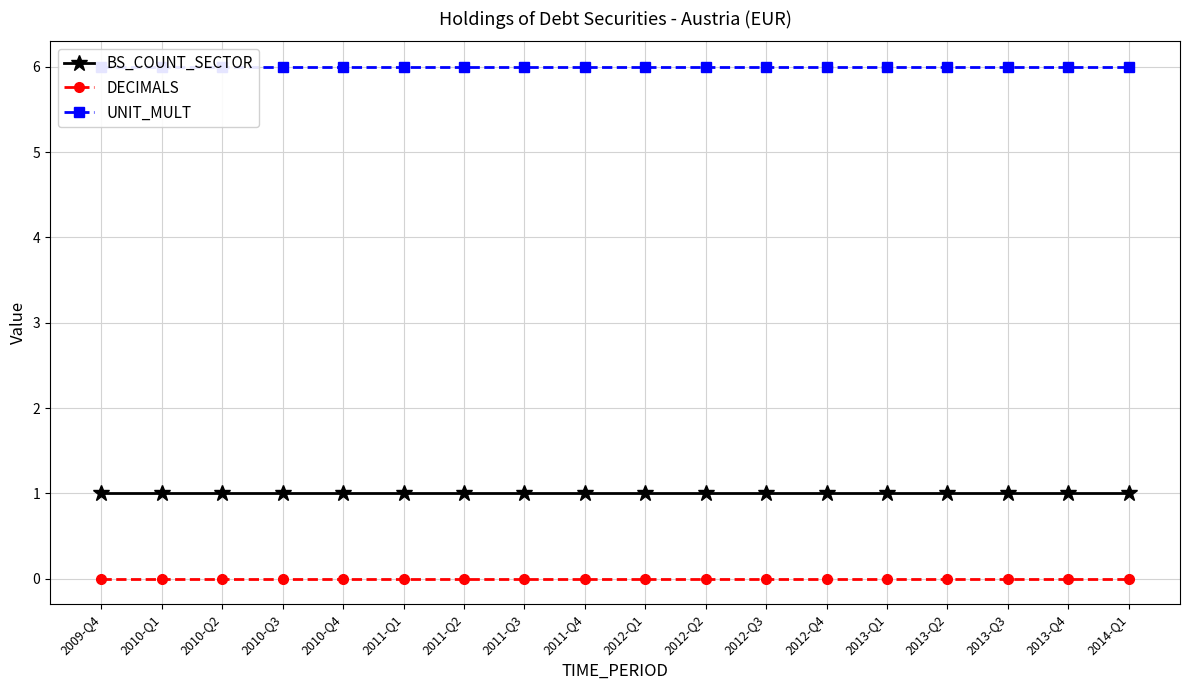

What is the approximate value of UNIT_MULT at 2010-Q2?

6